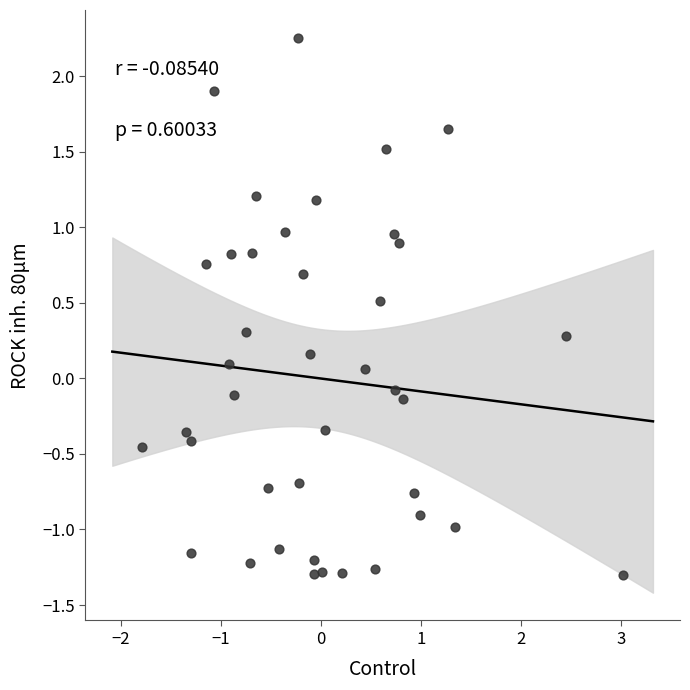

What is the range of X values (max minus min)?

4.8